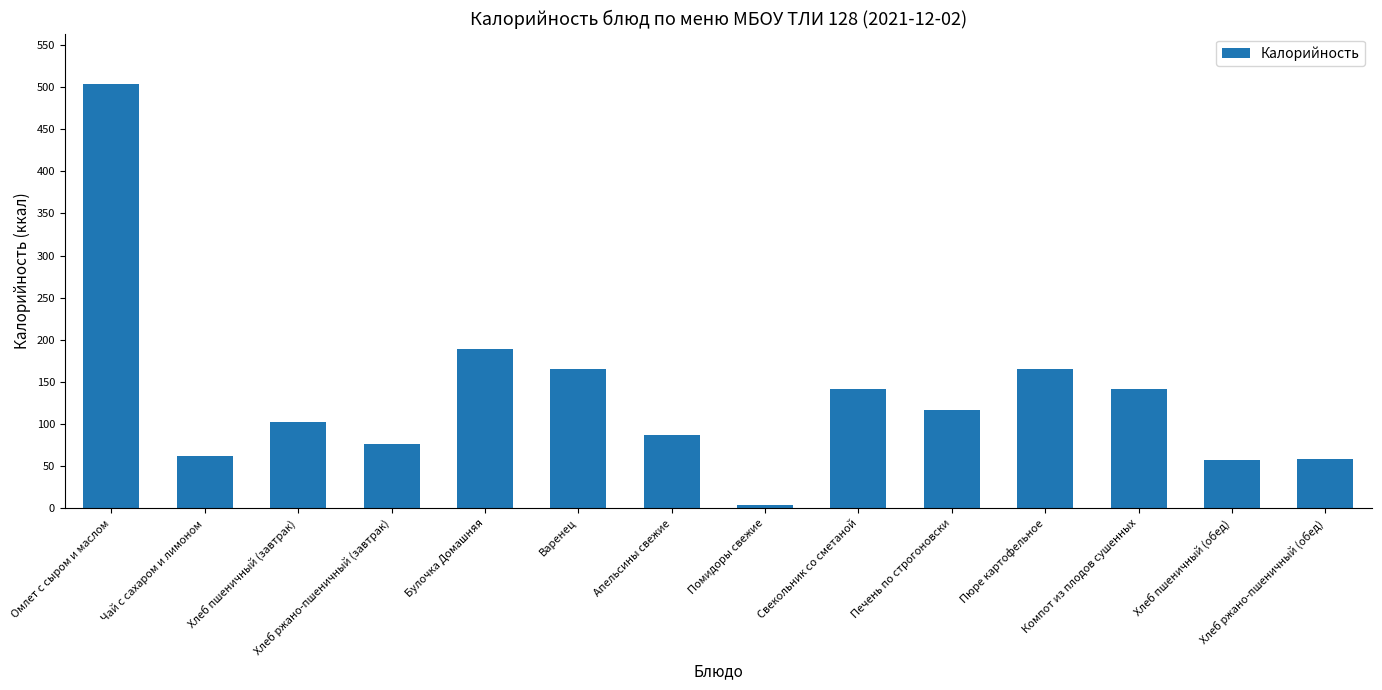

The value at Апельсины свежие is 86.9. True or false?

True